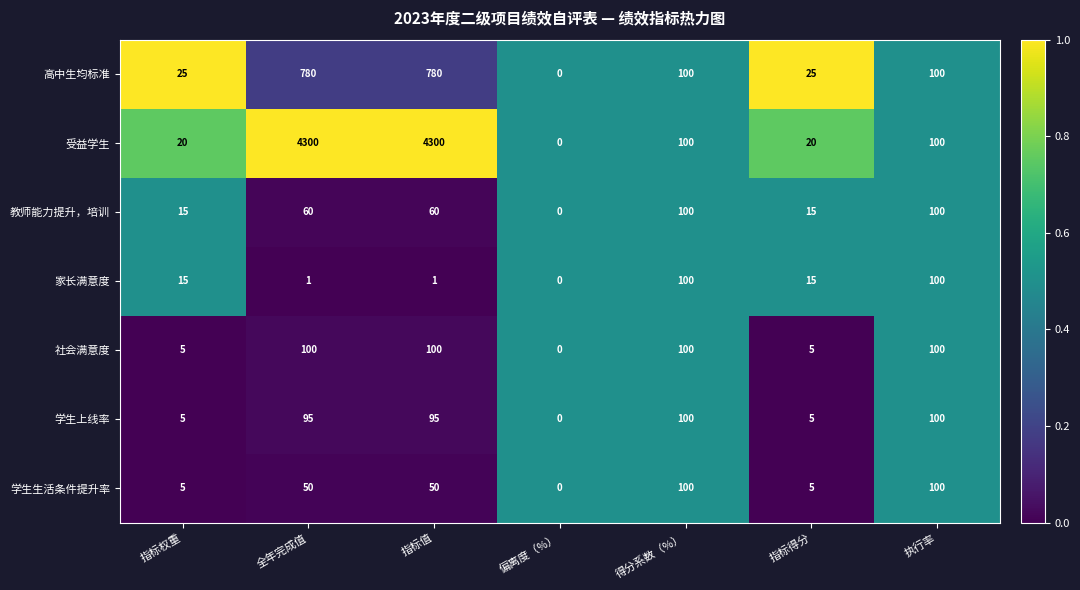

Is it true that 高中生均标准 equals 780 at 指标值?

True